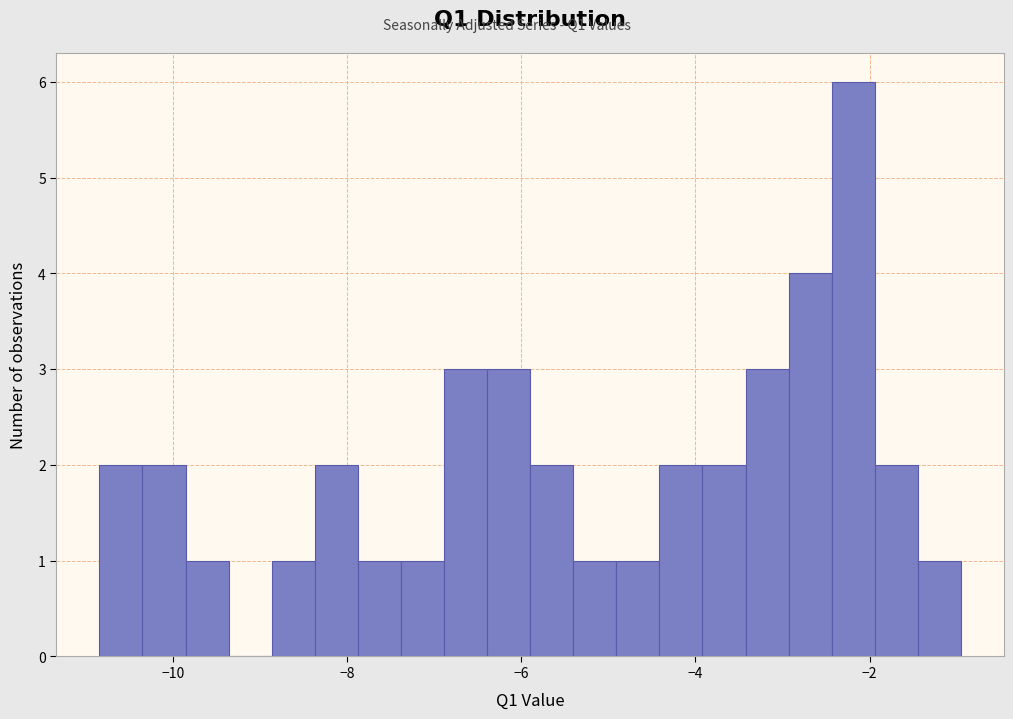

Read against the x-axis, roughly where is the centre of the tallest bar?

-2.2